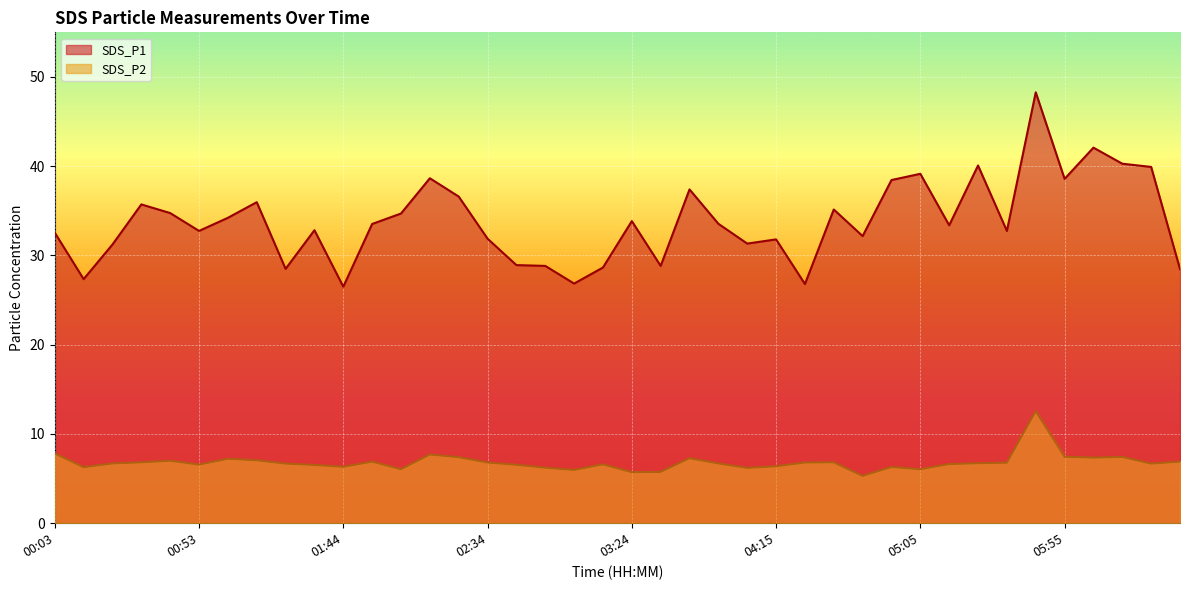

Reading left to right, list all the values displayed in this chart.

SDS_P1: 00:03=32.5	00:13=27.4	00:23=31.2	00:33=35.7	00:43=34.8	00:53=32.8	01:03=34.2	01:14=36.0	01:24=28.5	01:34=32.8	01:44=26.5	01:54=33.5	02:04=34.7	02:14=38.6	02:24=36.6	02:34=31.9	02:44=28.9	02:54=28.8	03:04=26.9	03:14=28.6	03:24=33.9	03:34=28.8	03:45=37.4	03:55=33.5	04:05=31.3	04:15=31.8	04:25=26.8	04:35=35.1	04:45=32.2	04:55=38.5	05:05=39.1	05:15=33.4	05:25=40.1	05:35=32.8	05:45=48.3	05:55=38.6	06:05=42.1	06:15=40.3	06:25=39.9	06:35=28.5
SDS_P2: 00:03=7.8	00:13=6.3	00:23=6.7	00:33=6.8	00:43=7.0	00:53=6.6	01:03=7.2	01:14=7.0	01:24=6.7	01:34=6.5	01:44=6.3	01:54=6.9	02:04=6.0	02:14=7.7	02:24=7.4	02:34=6.8	02:44=6.5	02:54=6.2	03:04=6.0	03:14=6.6	03:24=5.7	03:34=5.8	03:45=7.3	03:55=6.7	04:05=6.2	04:15=6.4	04:25=6.8	04:35=6.8	04:45=5.3	04:55=6.3	05:05=6.0	05:15=6.6	05:25=6.7	05:35=6.8	05:45=12.6	05:55=7.5	06:05=7.3	06:15=7.4	06:25=6.7	06:35=6.9